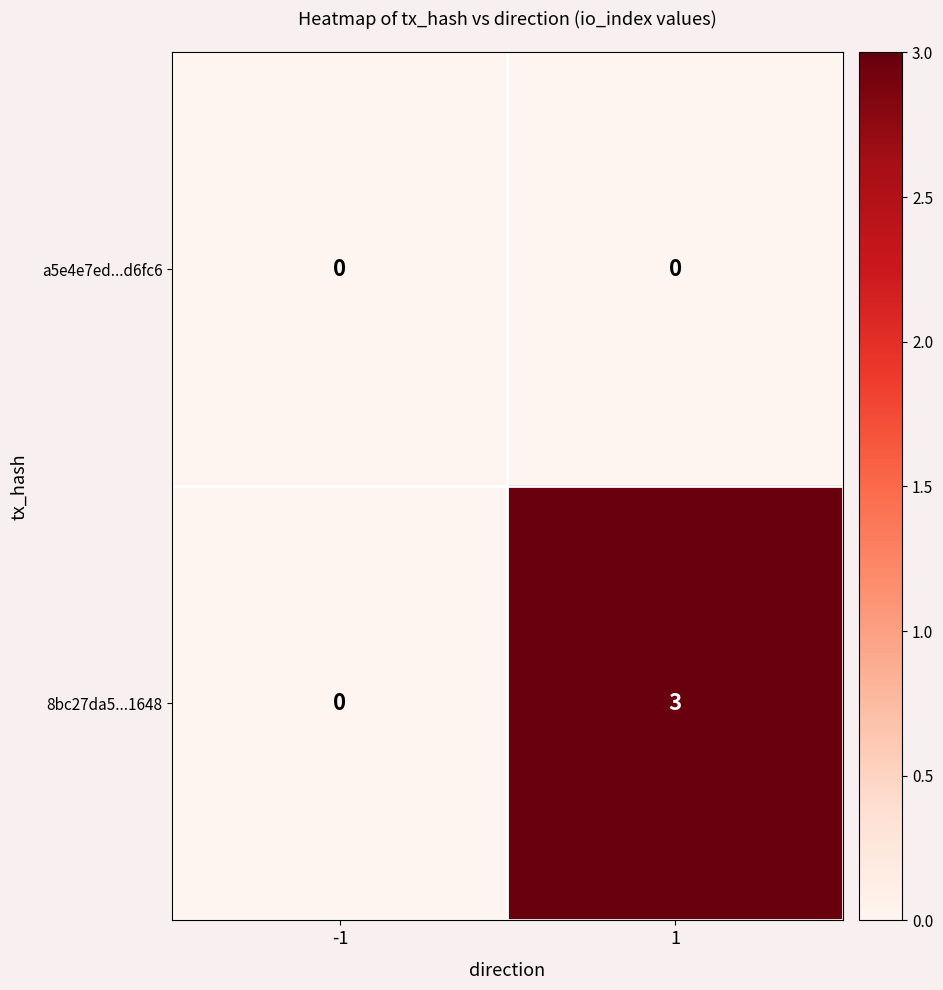

What is the difference between the 8bc27da5...1648 values at -1 and 1?

3